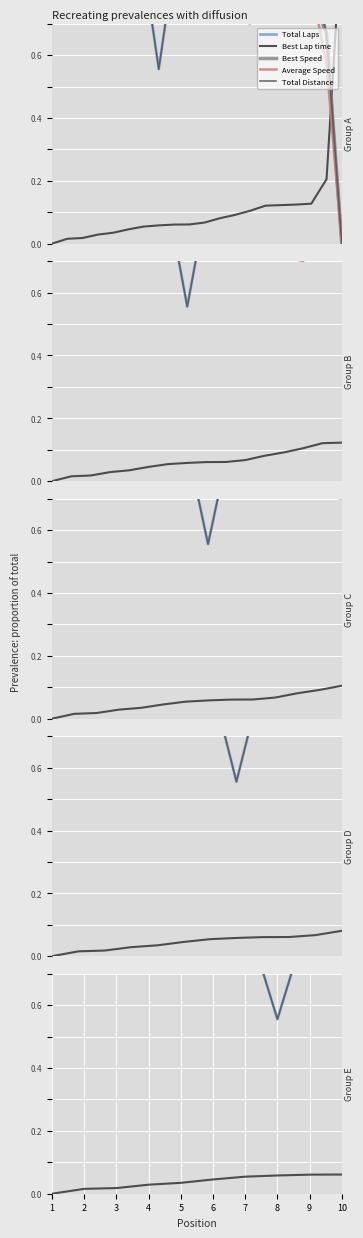

Where is Best Lap time nearest to the value 0?

1